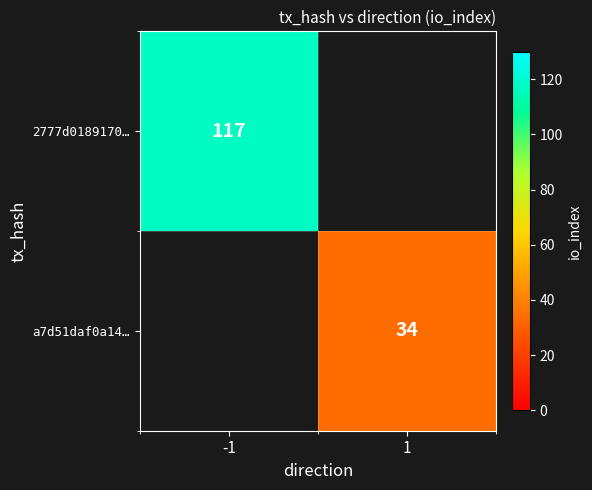

Is it true that a7d51daf0a14… equals 34 at 1?

True